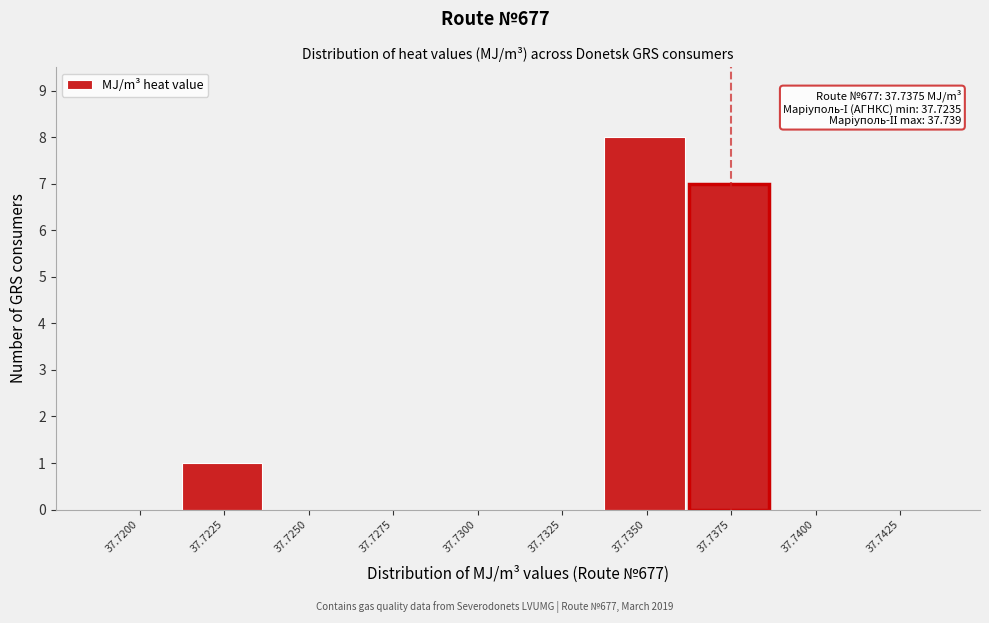

Reading left to right, what are all the values shown in this chart?

37.7200=0	37.7225=1	37.7250=0	37.7275=0	37.7300=0	37.7325=0	37.7350=8	37.7375=7	37.7400=0	37.7425=0